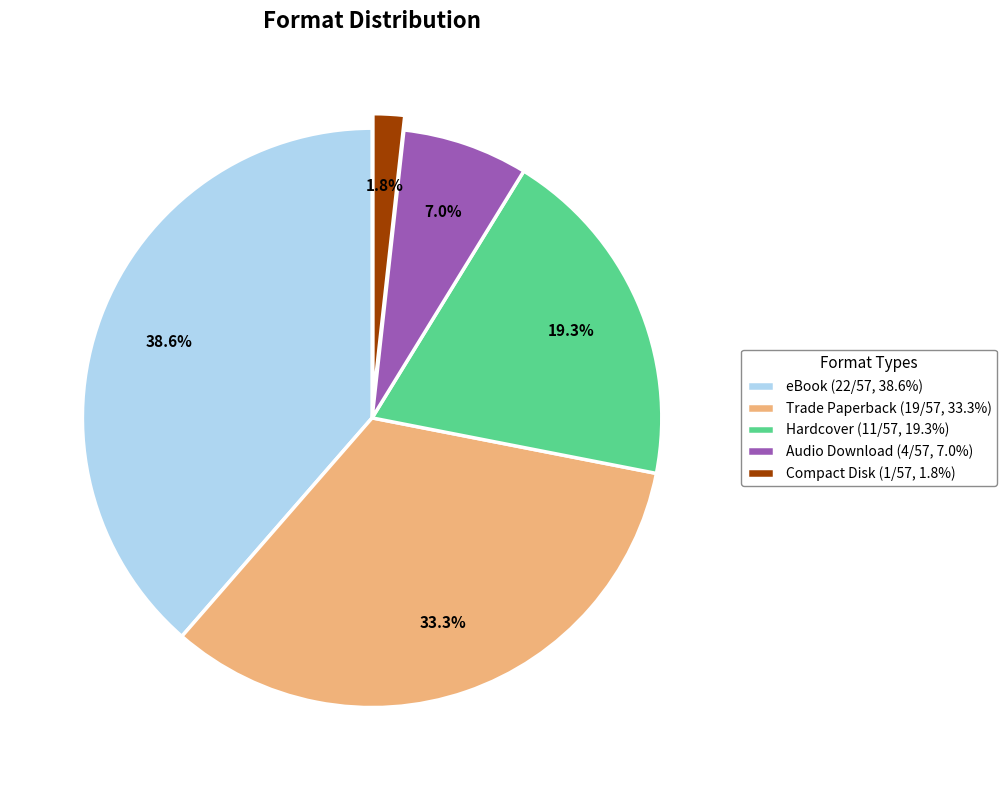

Count the number of slices in the pie.

5